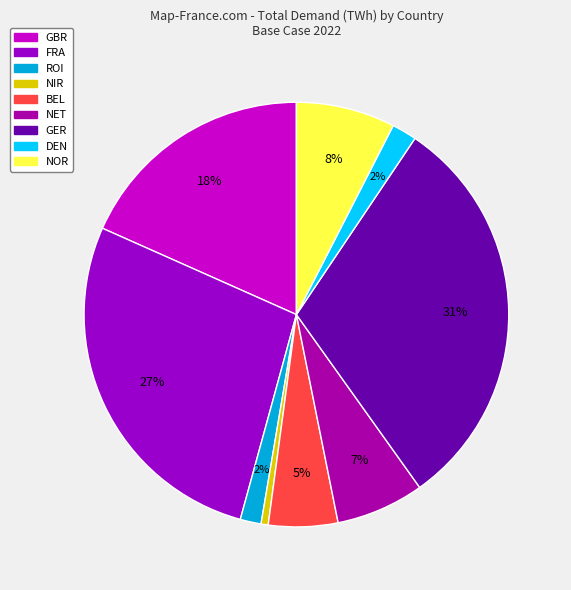

How many slices are in this pie chart?

9